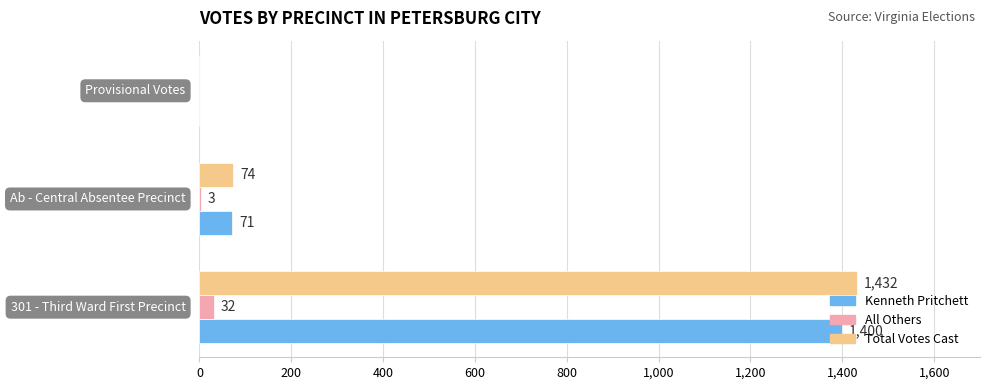

Which series has the largest total across all categories?

Total Votes Cast